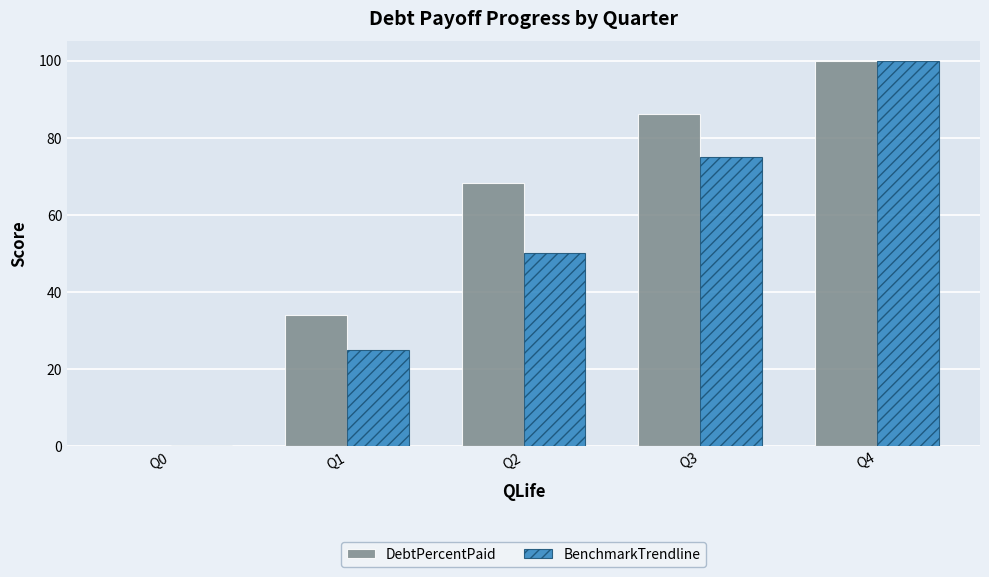

Which label corresponds to the largest value in the chart?

Q4